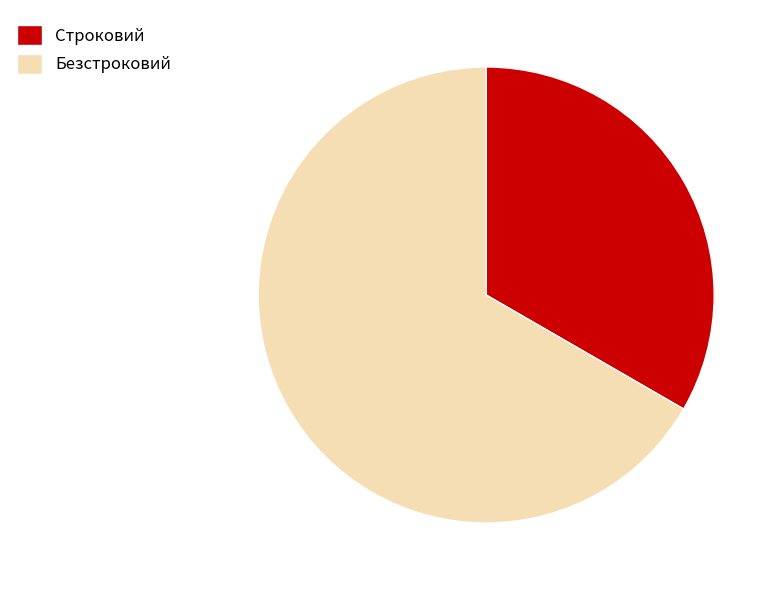

The Строковий slice represents 21% of the pie. True or false?

False